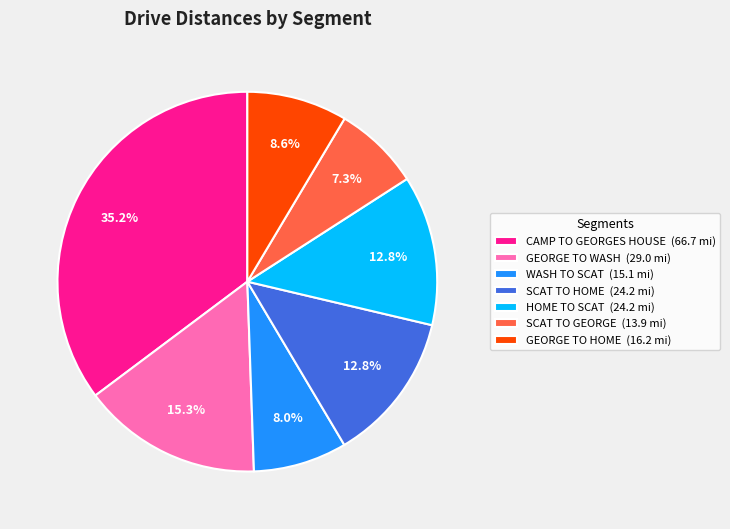

How much of the chart is everything except SCAT TO GEORGE?

92.7%